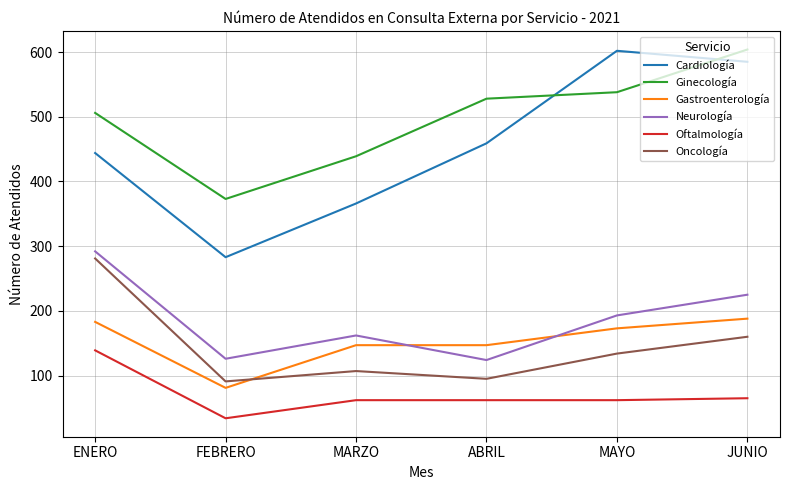

Which series has the largest total across all categories?

Ginecología